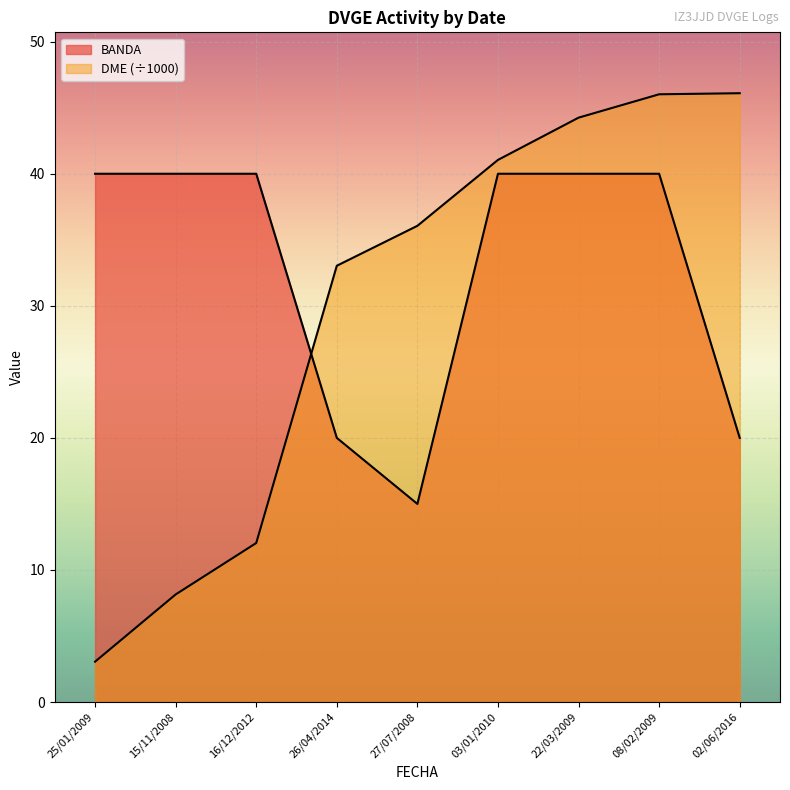

How many series are shown in this chart?

2